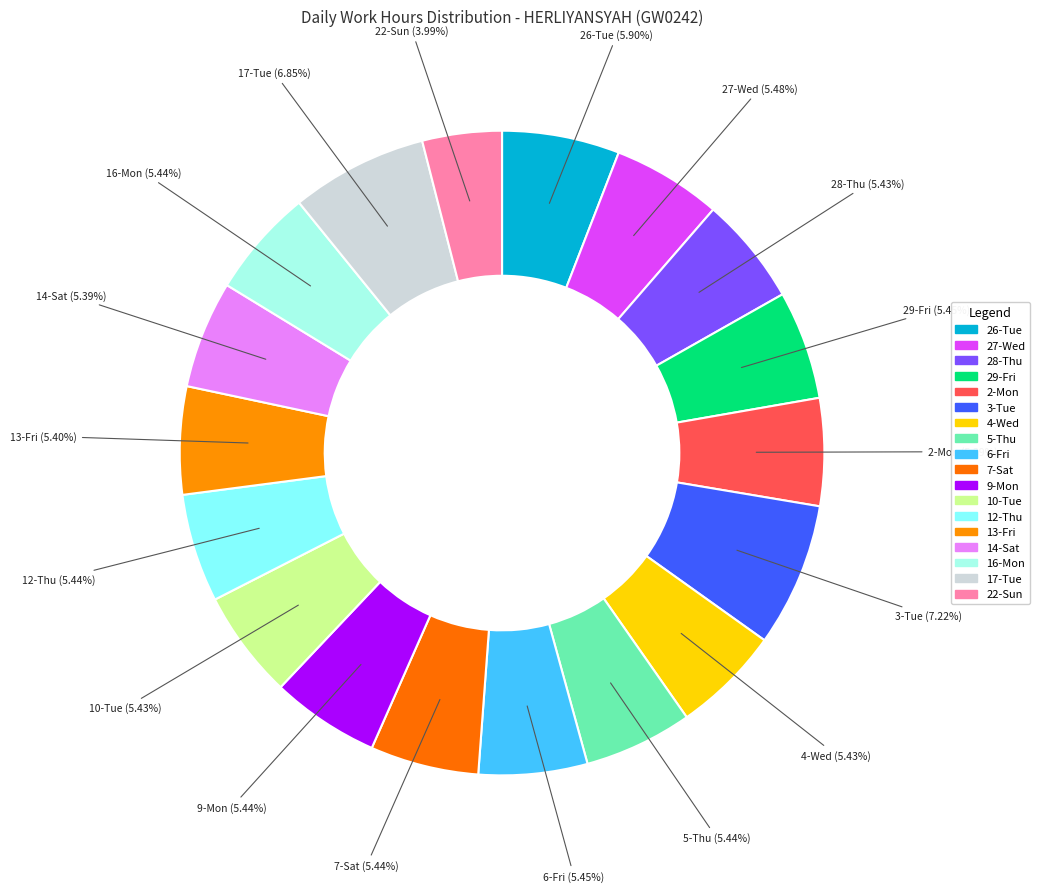

Count the number of slices in the pie.

18